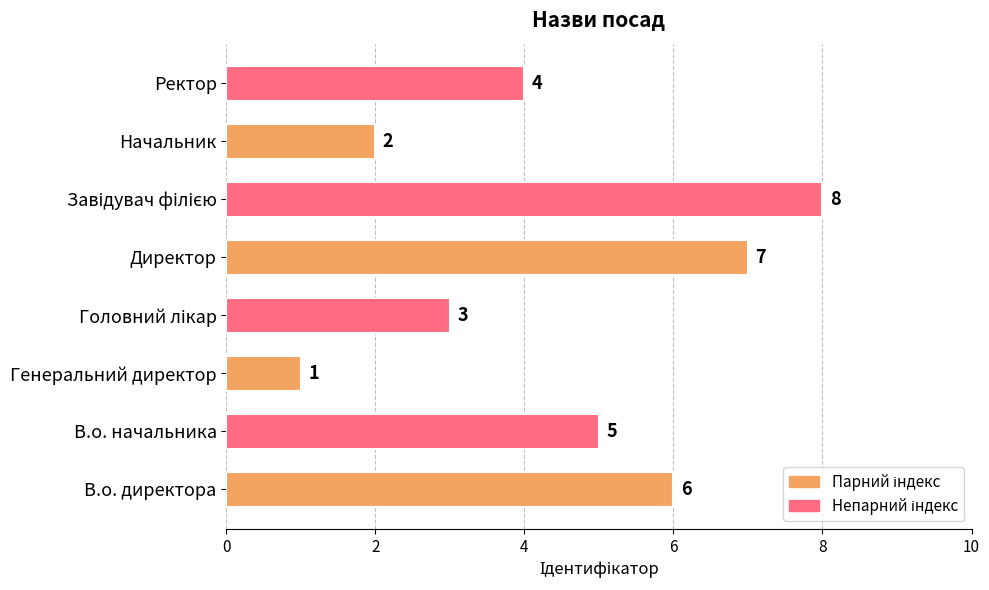

The chart shows a value of 6 at В.о. директора. True or false?

True